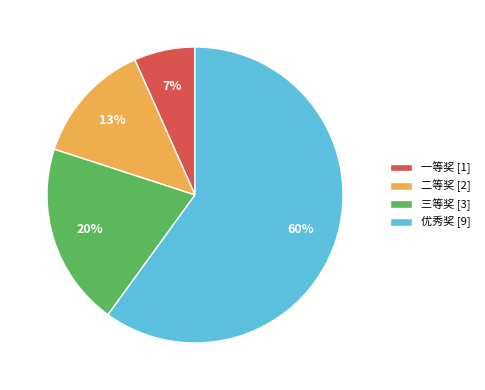

The 优秀奖 slice represents 60% of the pie. True or false?

True